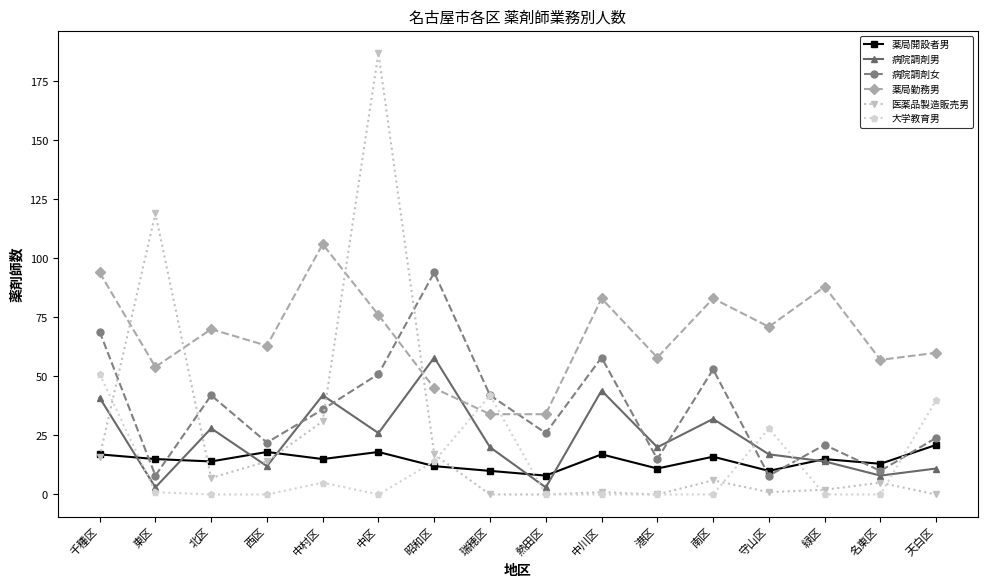

Does the chart display data point markers on the line(s)?

Yes